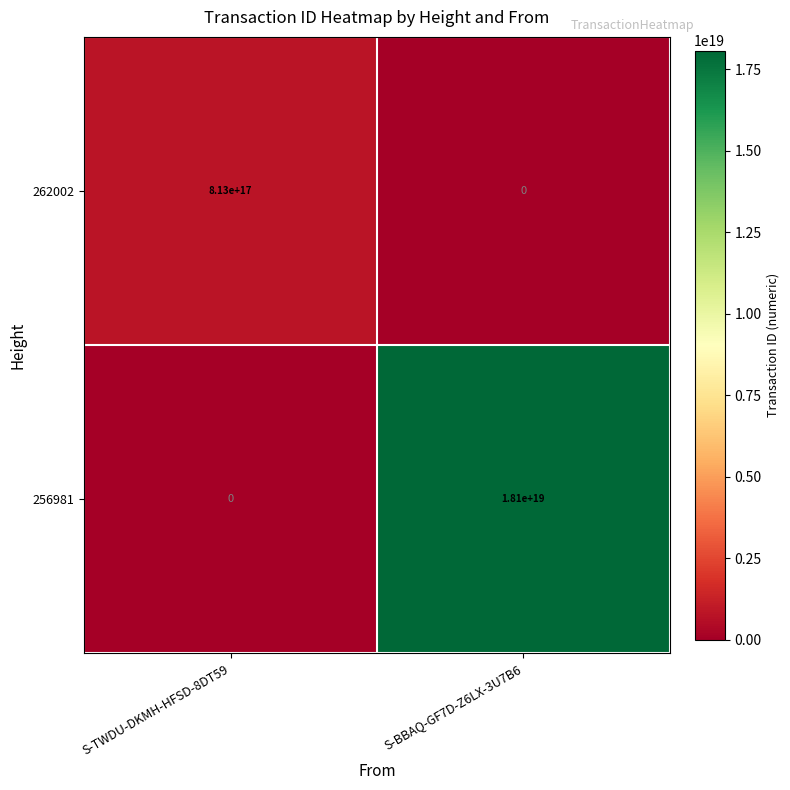

The value of 262002 at S-TWDU-DKMH-HFSD-8DT59 is 1121563557658084864. True or false?

False